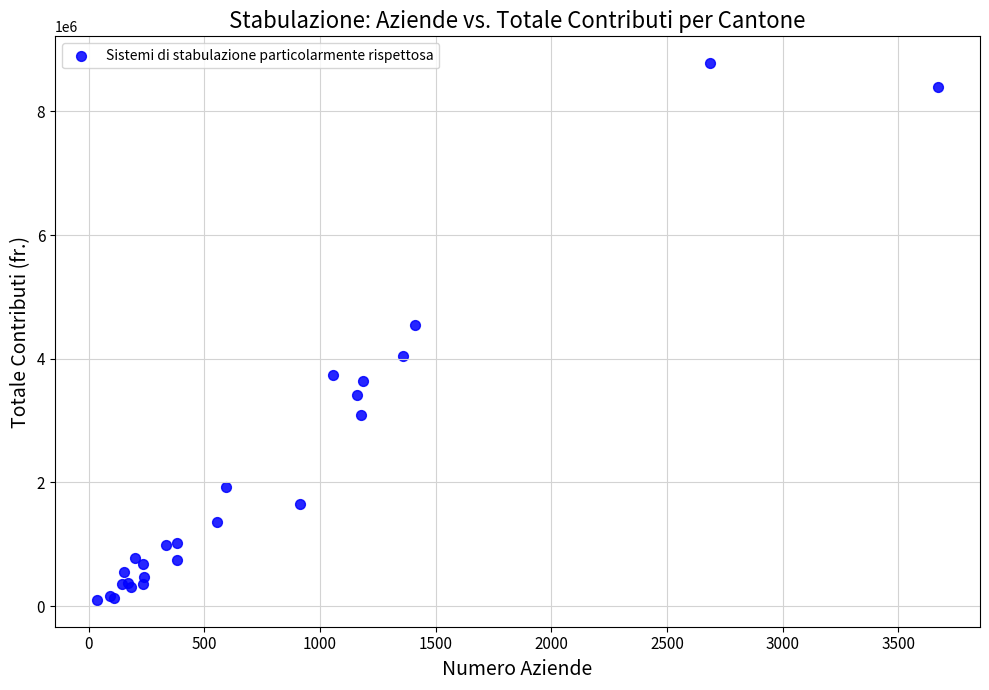

What Y value in the scatter plot is closest to 4440483?

4542952